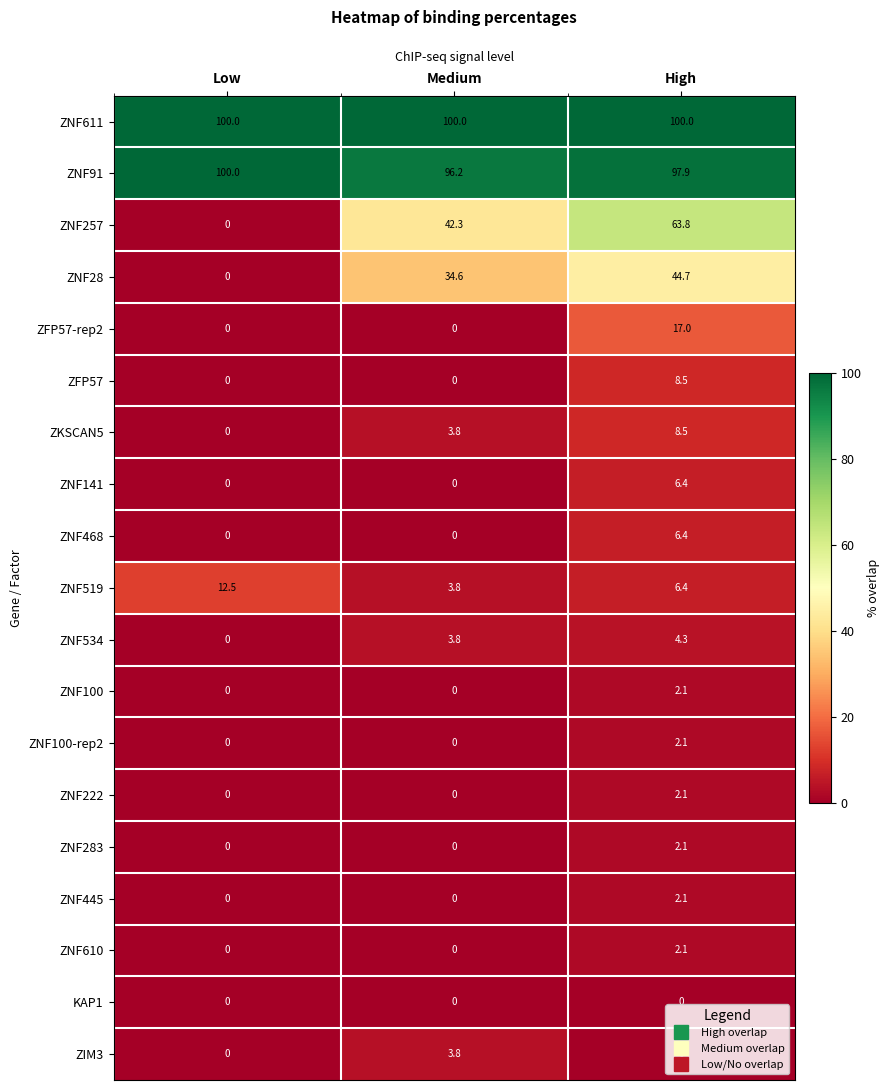

What is the spread (max minus min) of values at Medium?

100.0